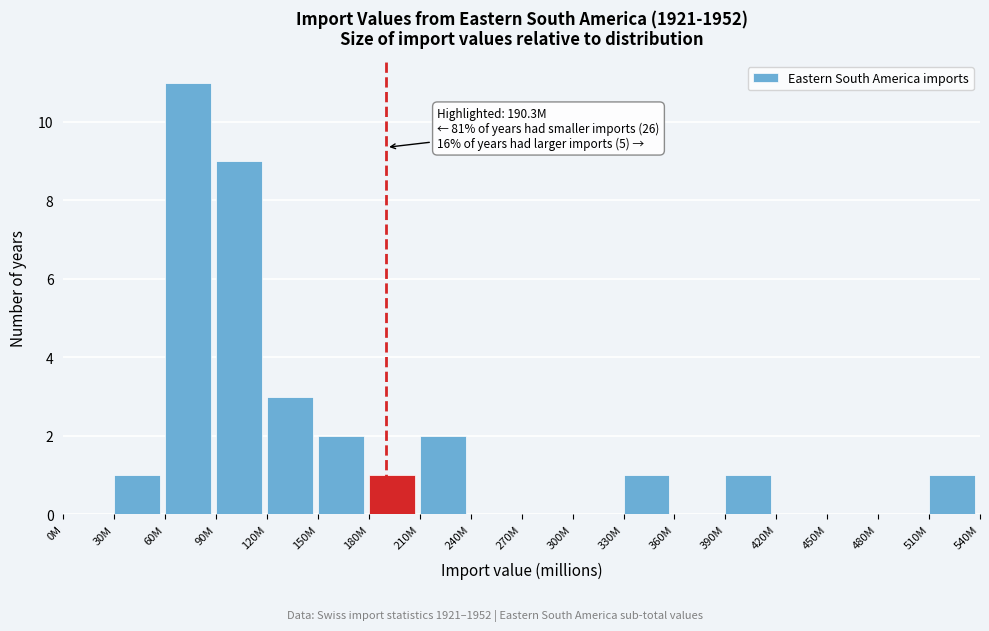

Reading left to right, extract all data points from this chart.

0M=0	30M=1	60M=11	90M=9	120M=3	150M=2	180M=1	210M=2	240M=0	270M=0	300M=0	330M=1	360M=0	390M=1	420M=0	450M=0	480M=0	510M=1